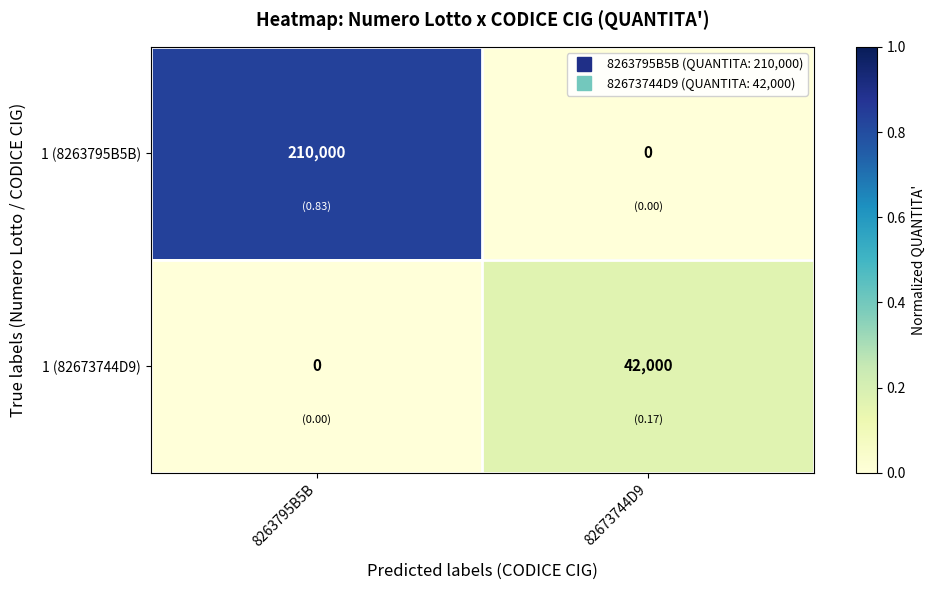

What is the maximum value for 1 (82673744D9)?

42000